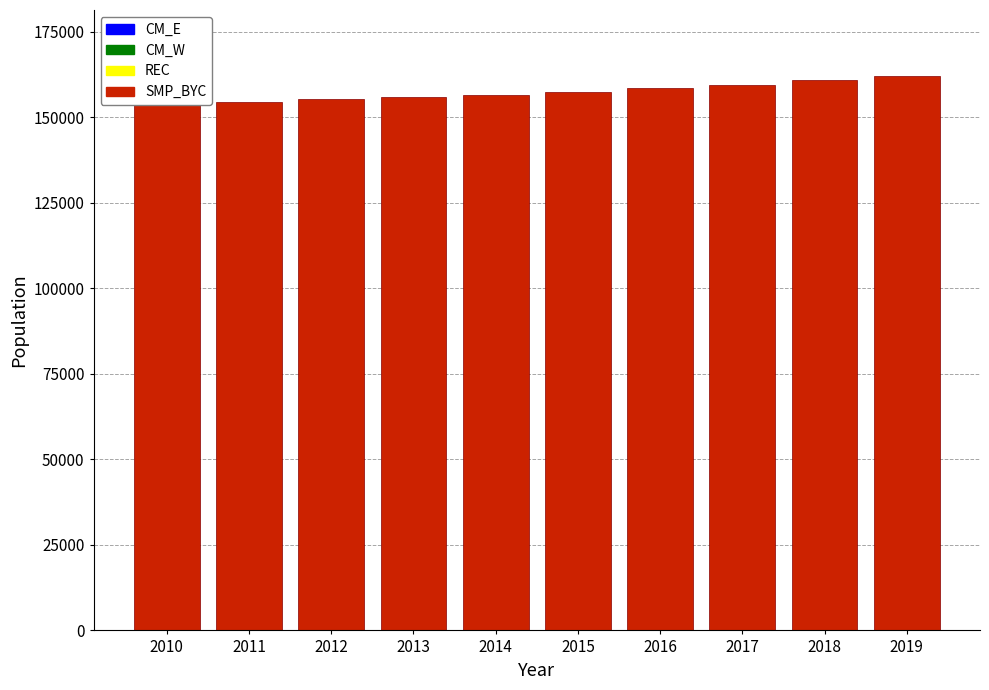

What is the value of the 8th bar from the left?

159545